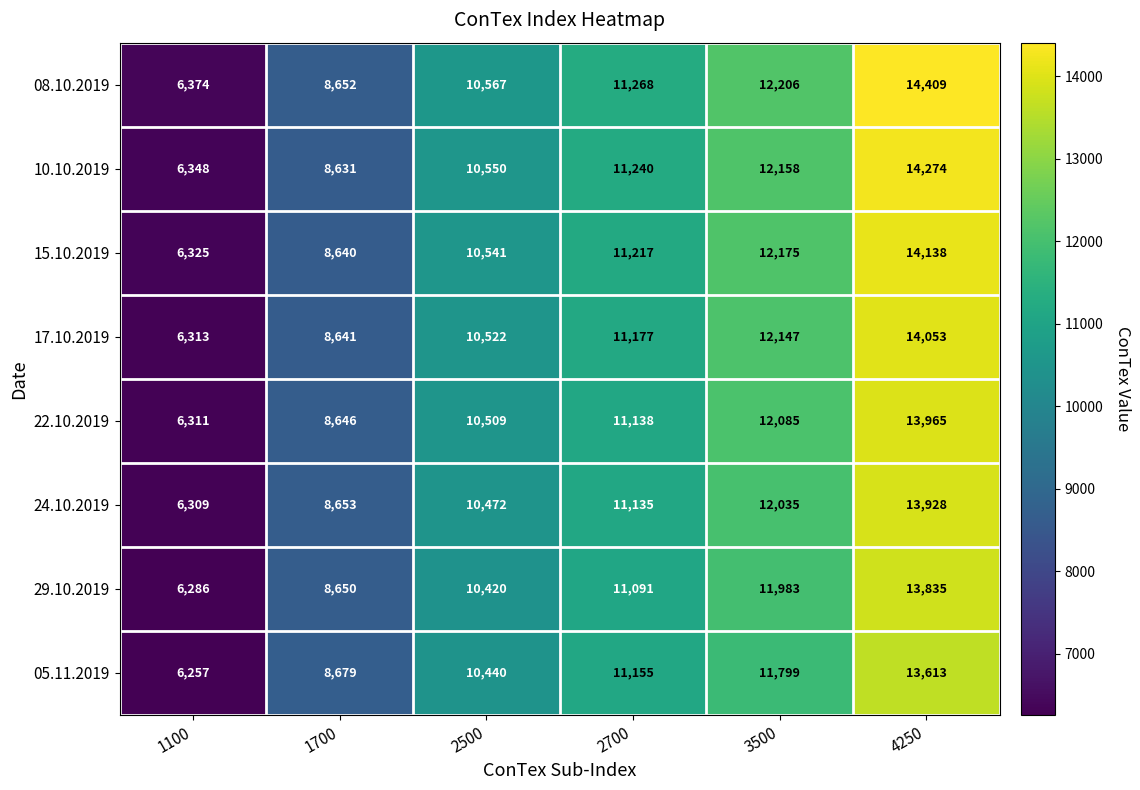

Count the 24.10.2019 values in the range 8653 to 12035.

4